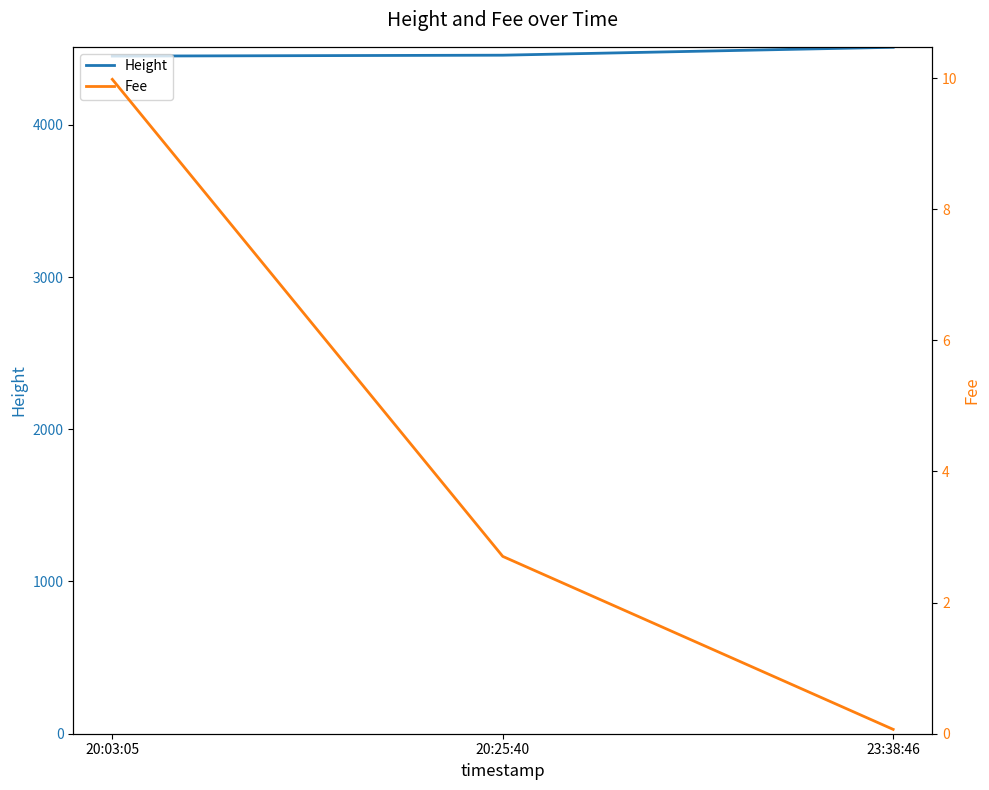

Which category has the lowest value in the Height series?

20:03:05